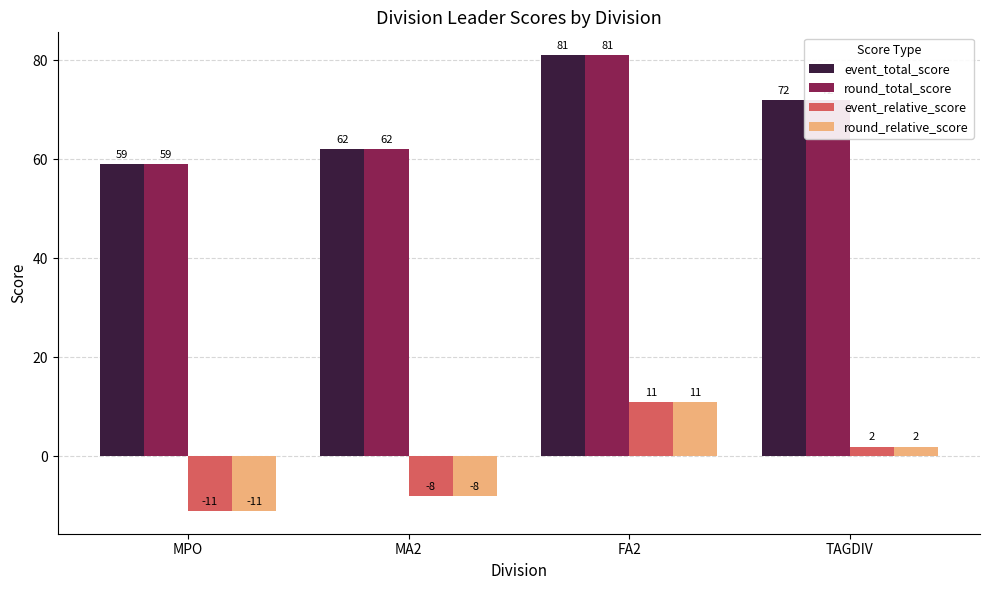

Is it true that round_total_score equals 81 at FA2?

True